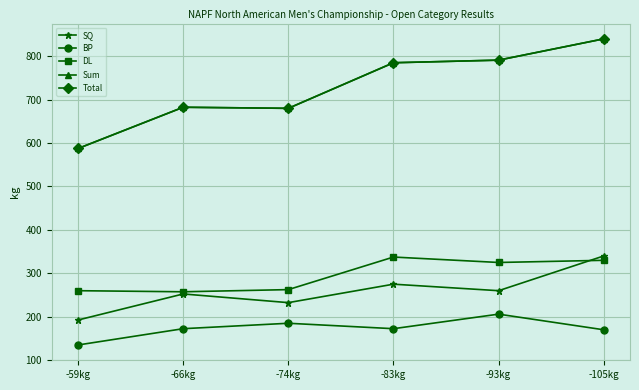

Reading left to right, what are all the values shown in this chart?

SQ: -59kg=192.5	-66kg=252.5	-74kg=232.5	-83kg=275.0	-93kg=260.0	-105kg=340.0
BP: -59kg=135.0	-66kg=172.5	-74kg=185.0	-83kg=172.5	-93kg=206.0	-105kg=170.0
DL: -59kg=260.0	-66kg=257.5	-74kg=262.5	-83kg=337.5	-93kg=325.0	-105kg=330.0
Sum: -59kg=587.5	-66kg=682.5	-74kg=680.0	-83kg=785.0	-93kg=791.0	-105kg=840.0
Total: -59kg=587.5	-66kg=682.5	-74kg=680.0	-83kg=785.0	-93kg=791.0	-105kg=840.0